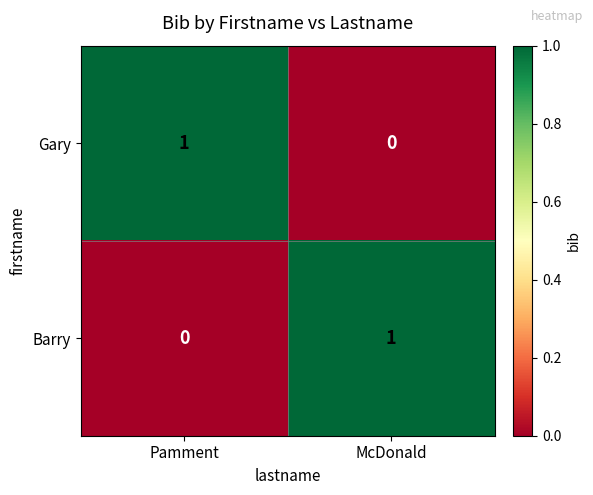

Is the value of Barry at Pamment greater than the value of Gary at Pamment?

No